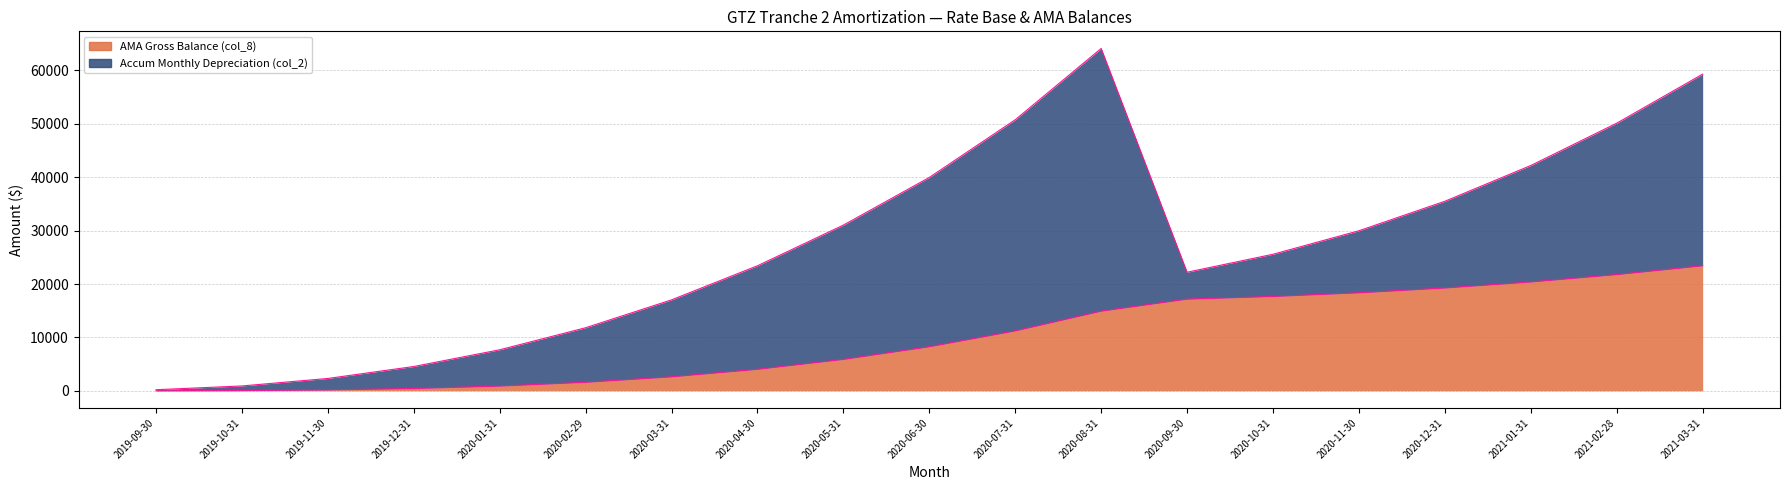

What is the change in value from 2020-01-31 to 2020-05-31?

+4999.4